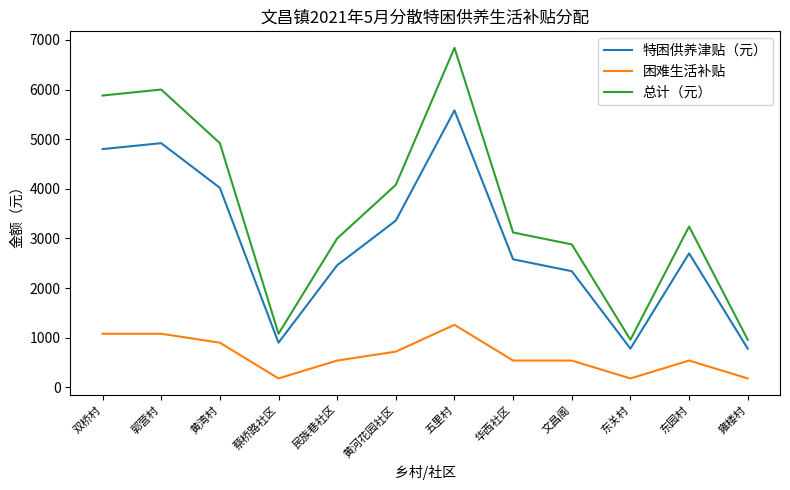

How many lines are shown in the chart?

3